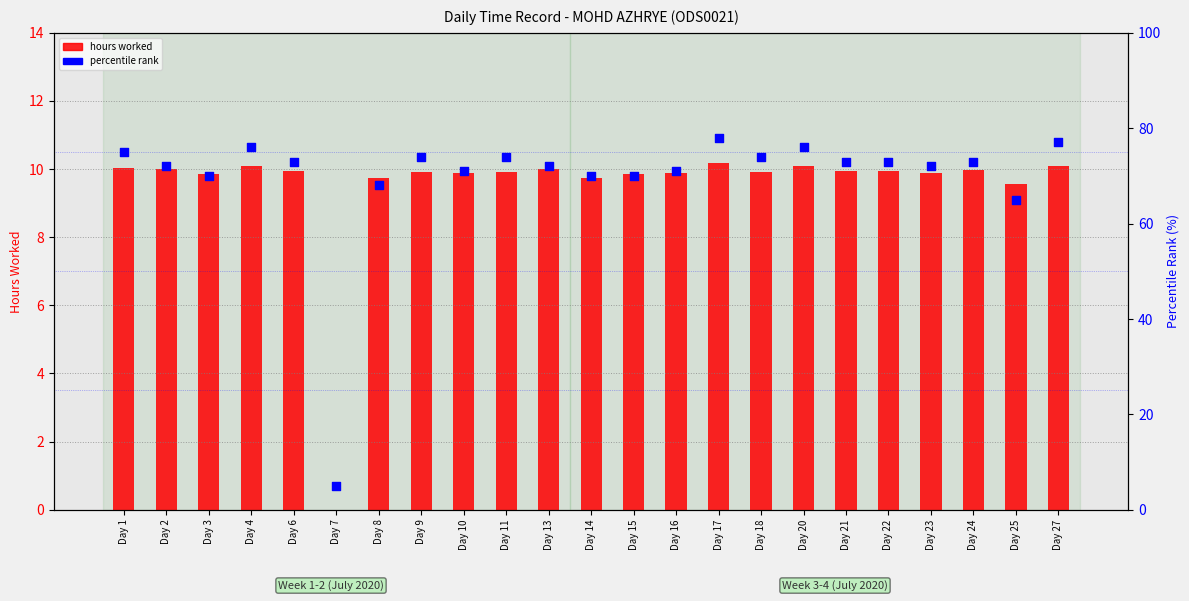

What are all the series names shown in the legend?

hours worked, percentile rank